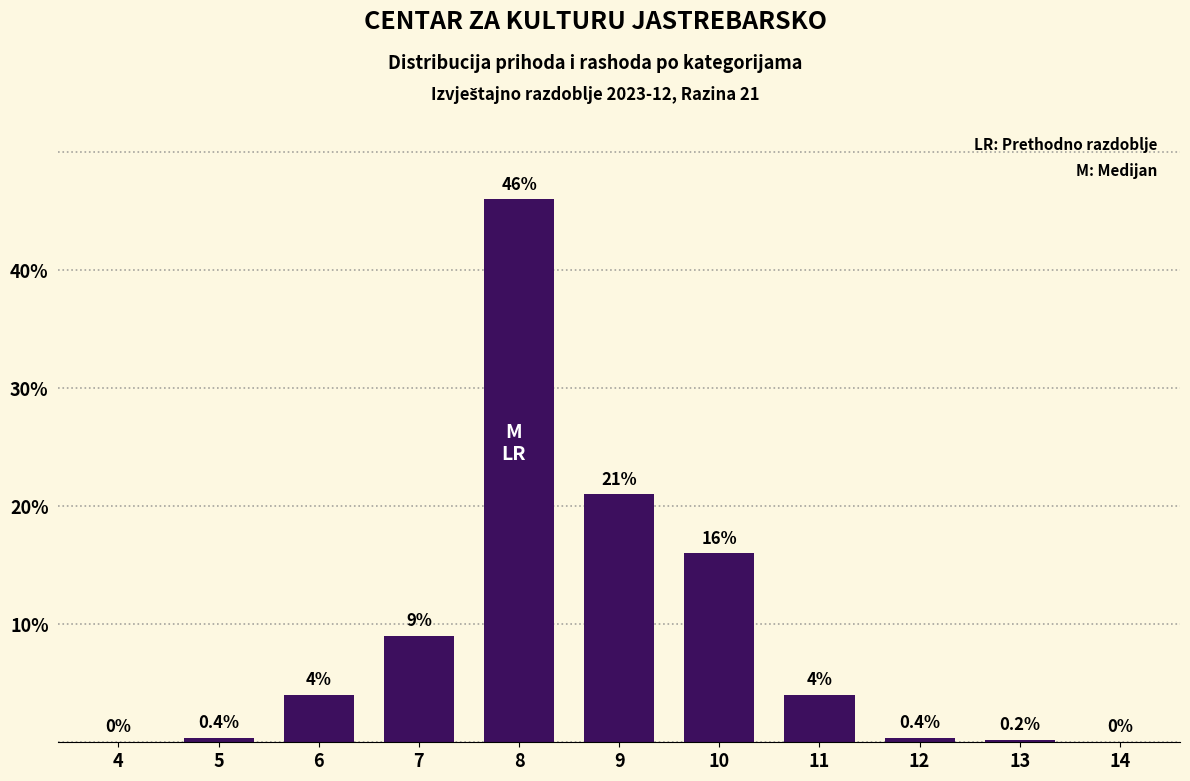

Reading left to right, transcribe all the data shown in this chart.

4=0.0	5=0.4	6=4.0	7=9.0	8=46.0	9=21.0	10=16.0	11=4.0	12=0.4	13=0.2	14=0.0